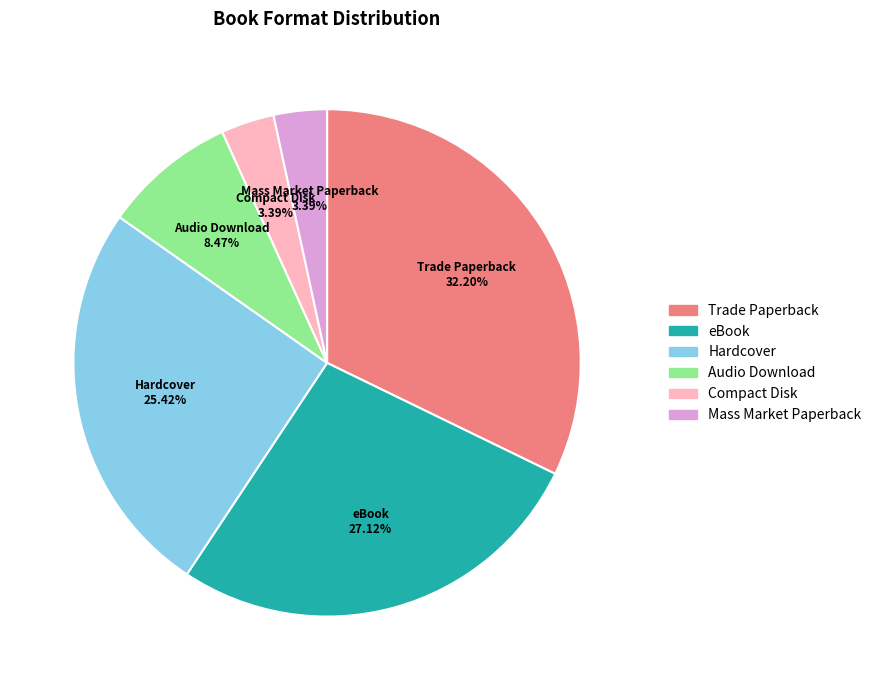

To the nearest percent, what is the combined percentage of Compact Disk and eBook?

31%